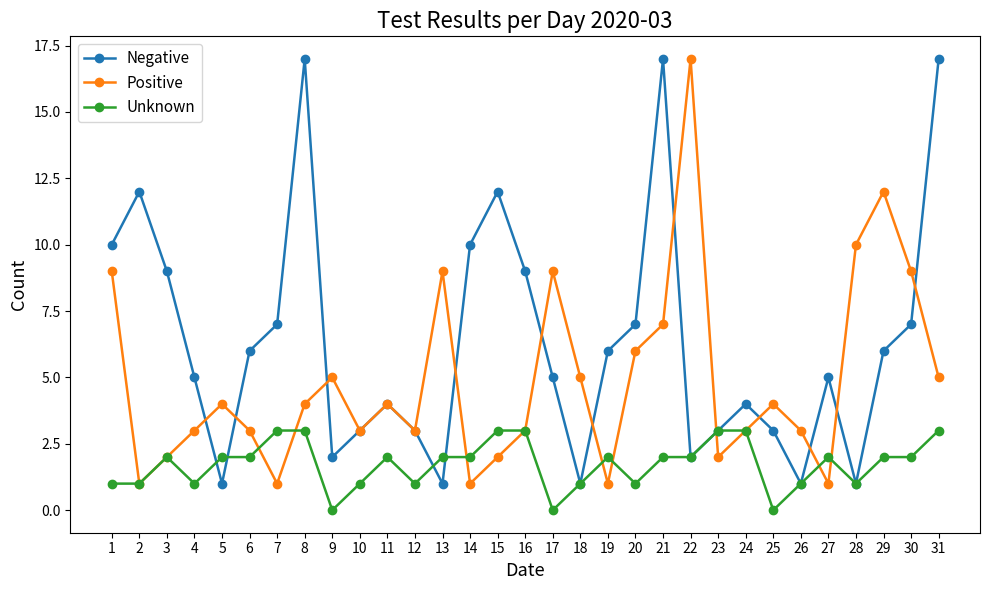

Which series has the largest total across all categories?

Negative